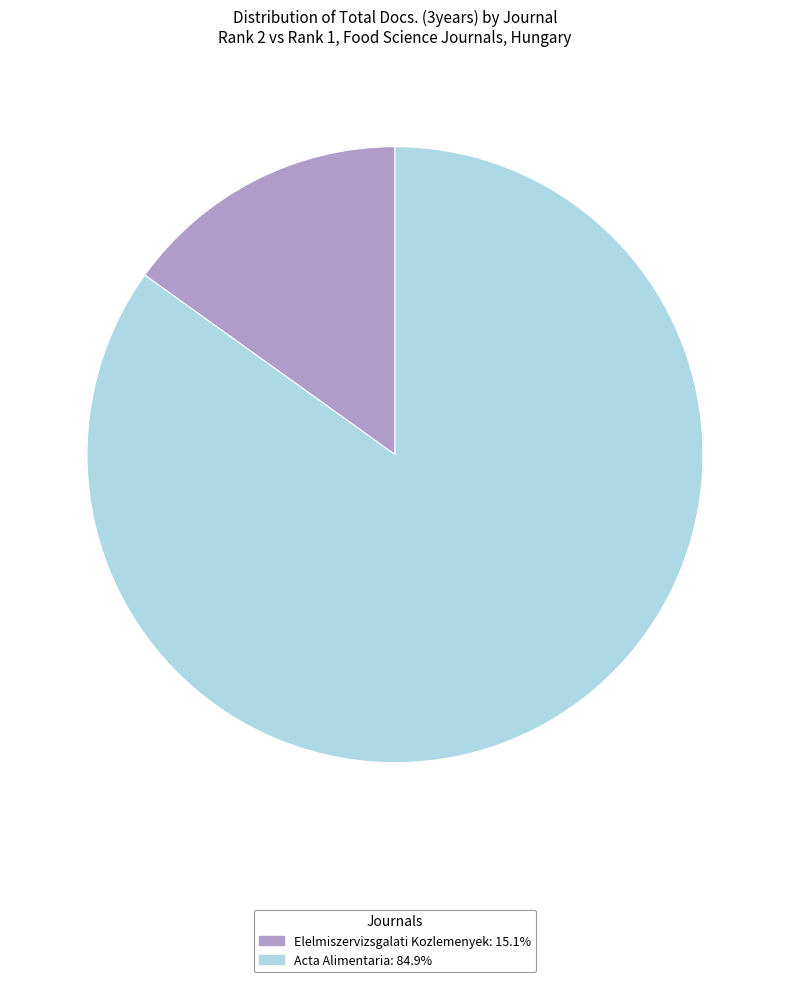

Is the sum of Elelmiszervizsgalati Kozlemenyek and Acta Alimentaria greater than half?

Yes